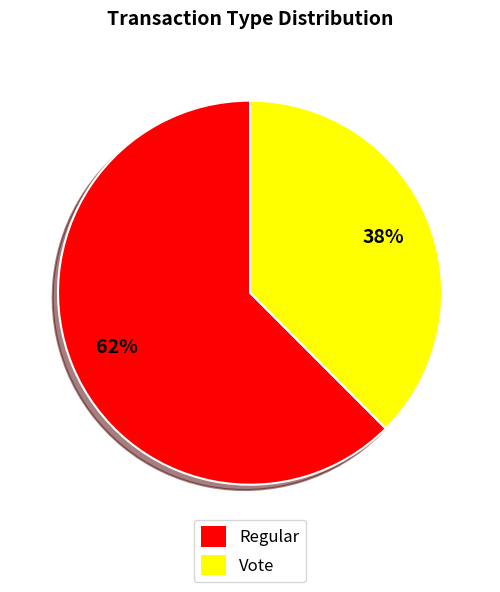

To the nearest percent, what is the average slice percentage?

50%